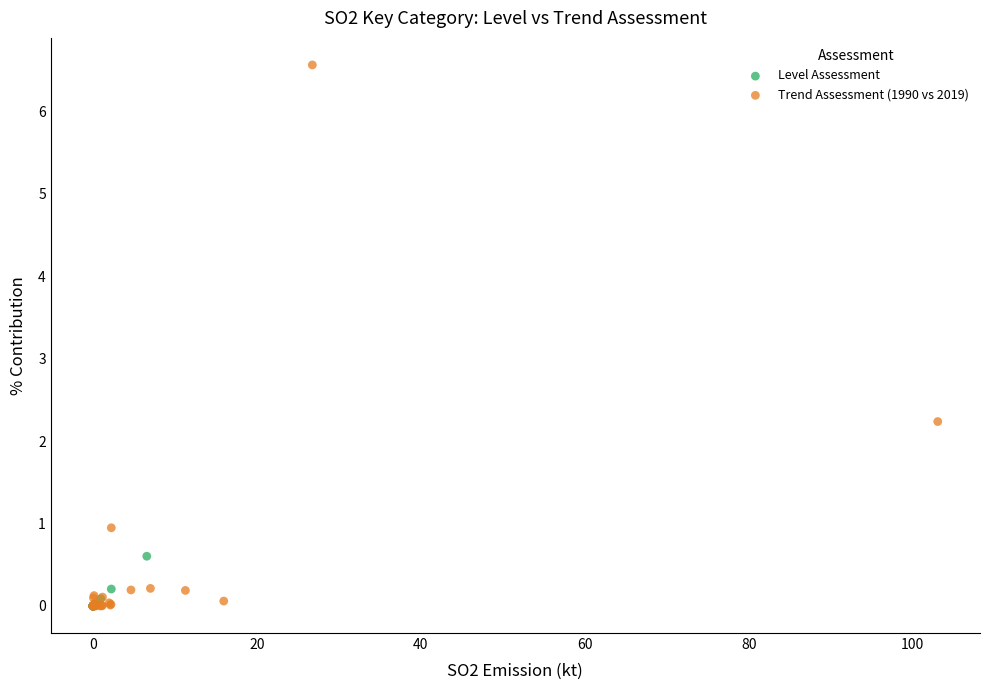

Which series has the widest spread of Y values?

Trend Assessment (1990 vs 2019)